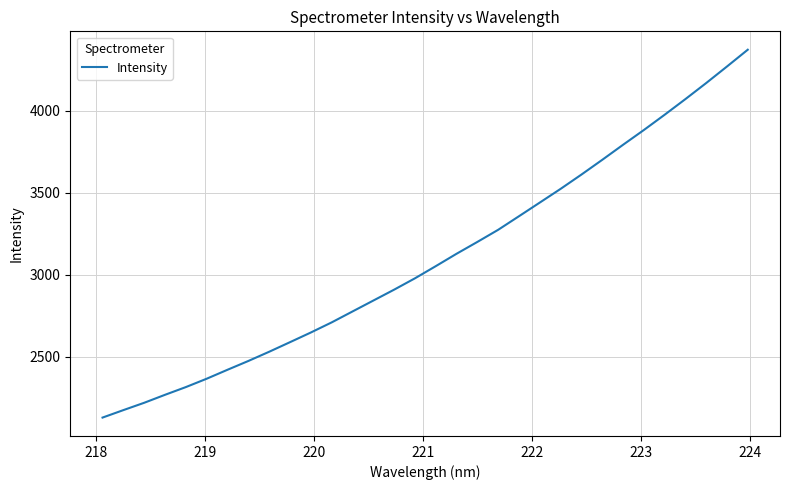

What is the smallest value displayed?

2130.0